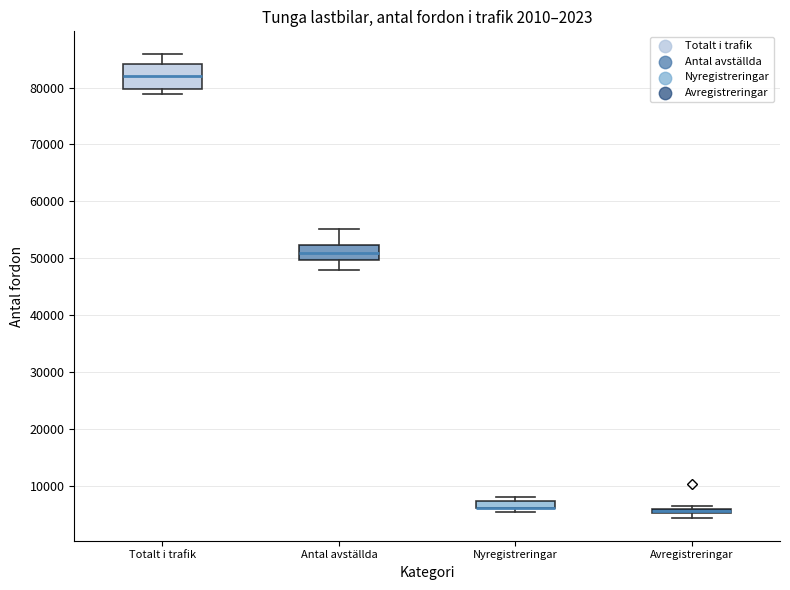

Where does the upper whisker of the box for Totalt i trafik end on the y-axis? The values are not printed on the chart, so give them approximately, as read against the axis.

86000